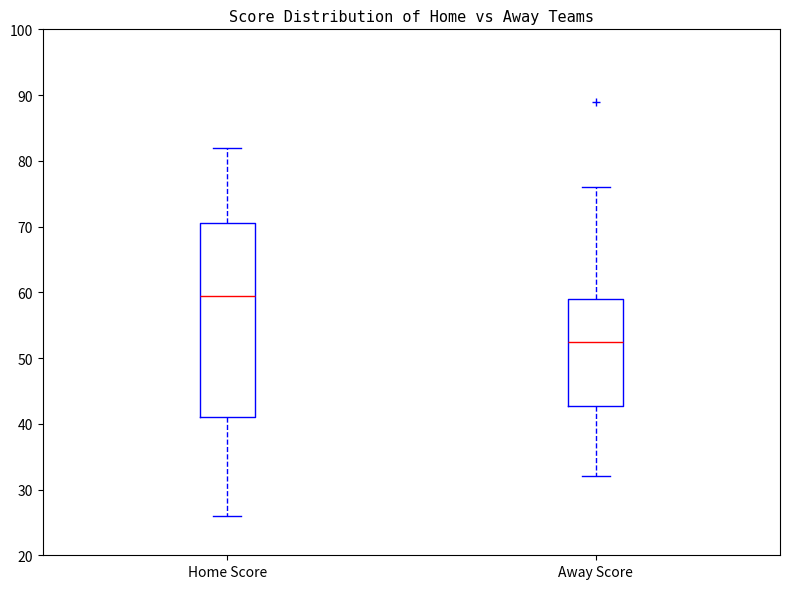

Which box has the lowest median line?

Away Score